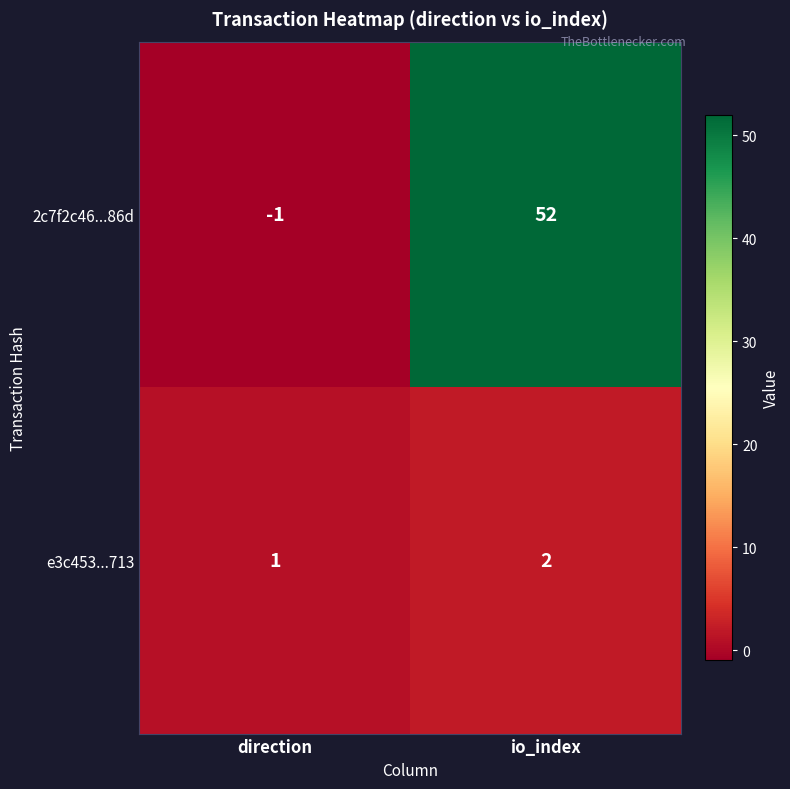

Which category has the lowest value across all series?

direction